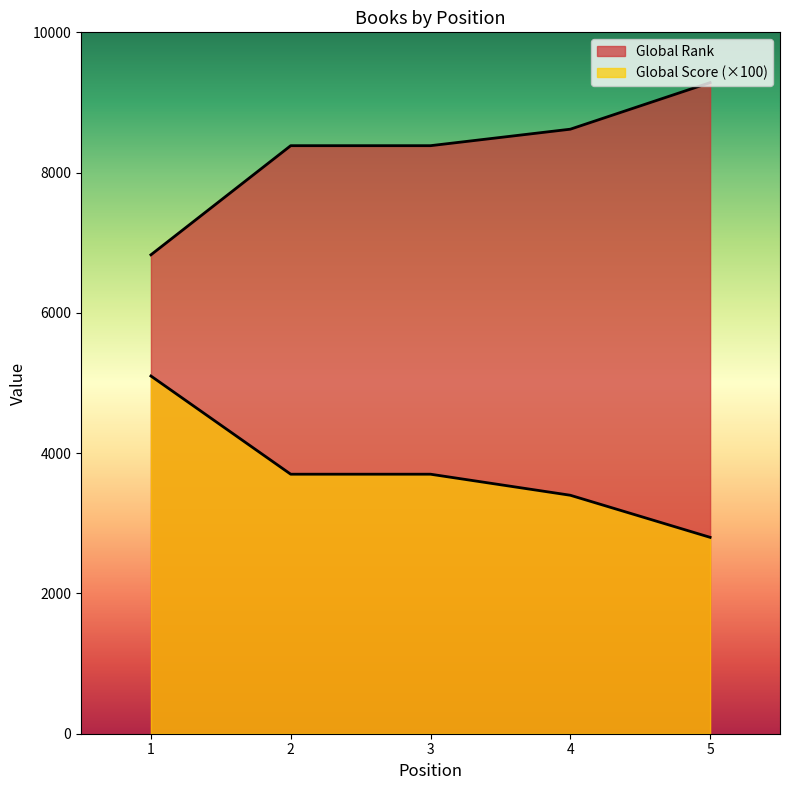

What is the sum of the Global Score values at 4 and 1?

8500